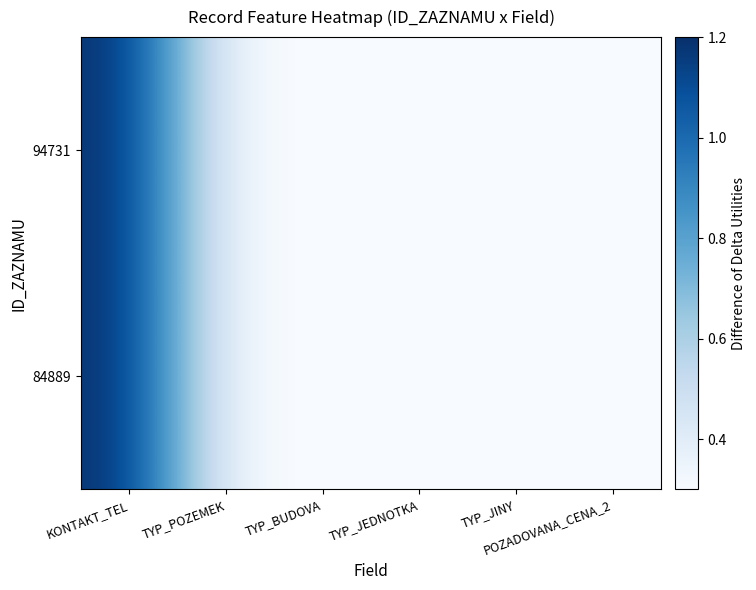

Between TYP_BUDOVA and POZADOVANA_CENA_2, which is larger?

TYP_BUDOVA